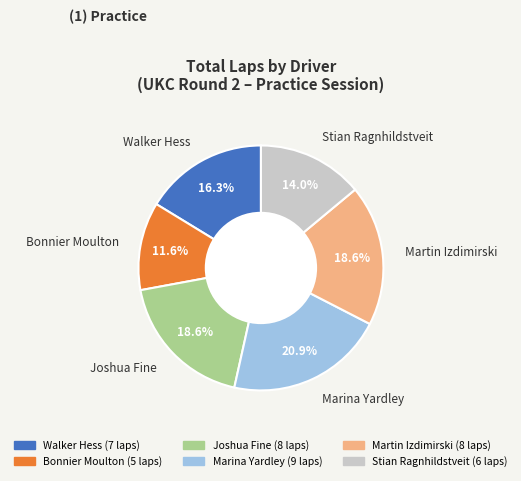

Approximately how many times larger is the value at Marina Yardley compared to Martin Izdimirski?

1.1